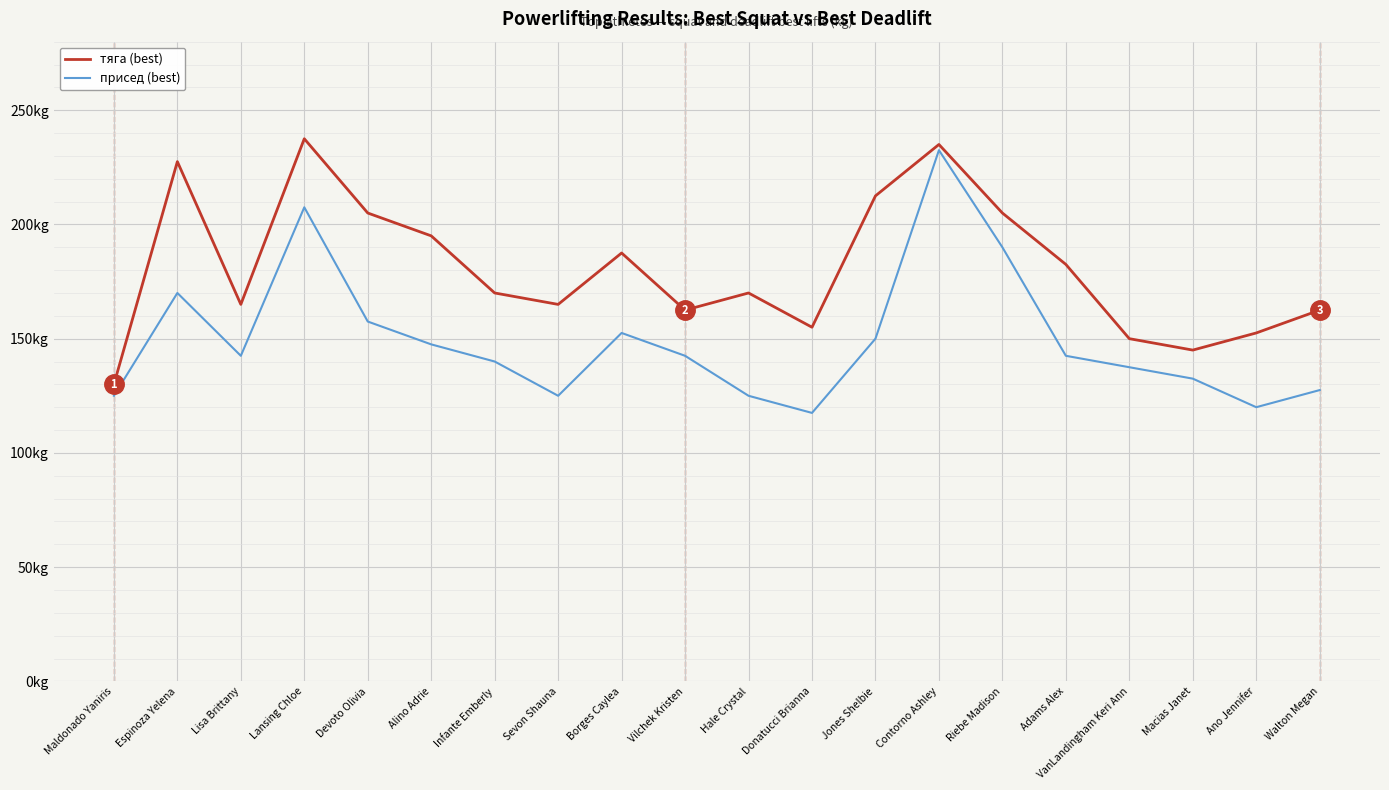

Which label corresponds to the largest value in the chart?

Lansing Chloe